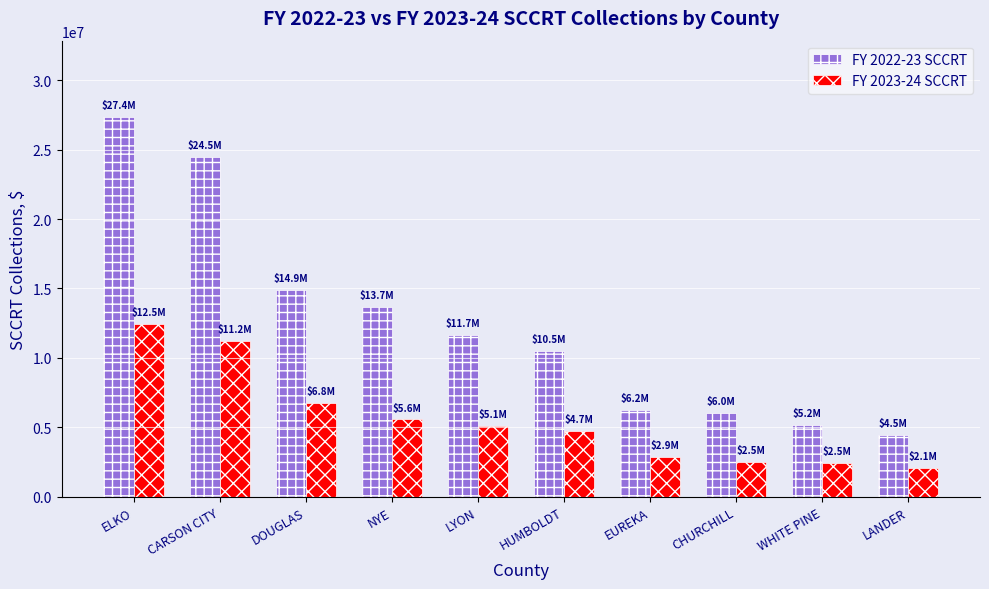

Between NYE and LANDER, which series saw the biggest shift?

FY 2022-23 SCCRT